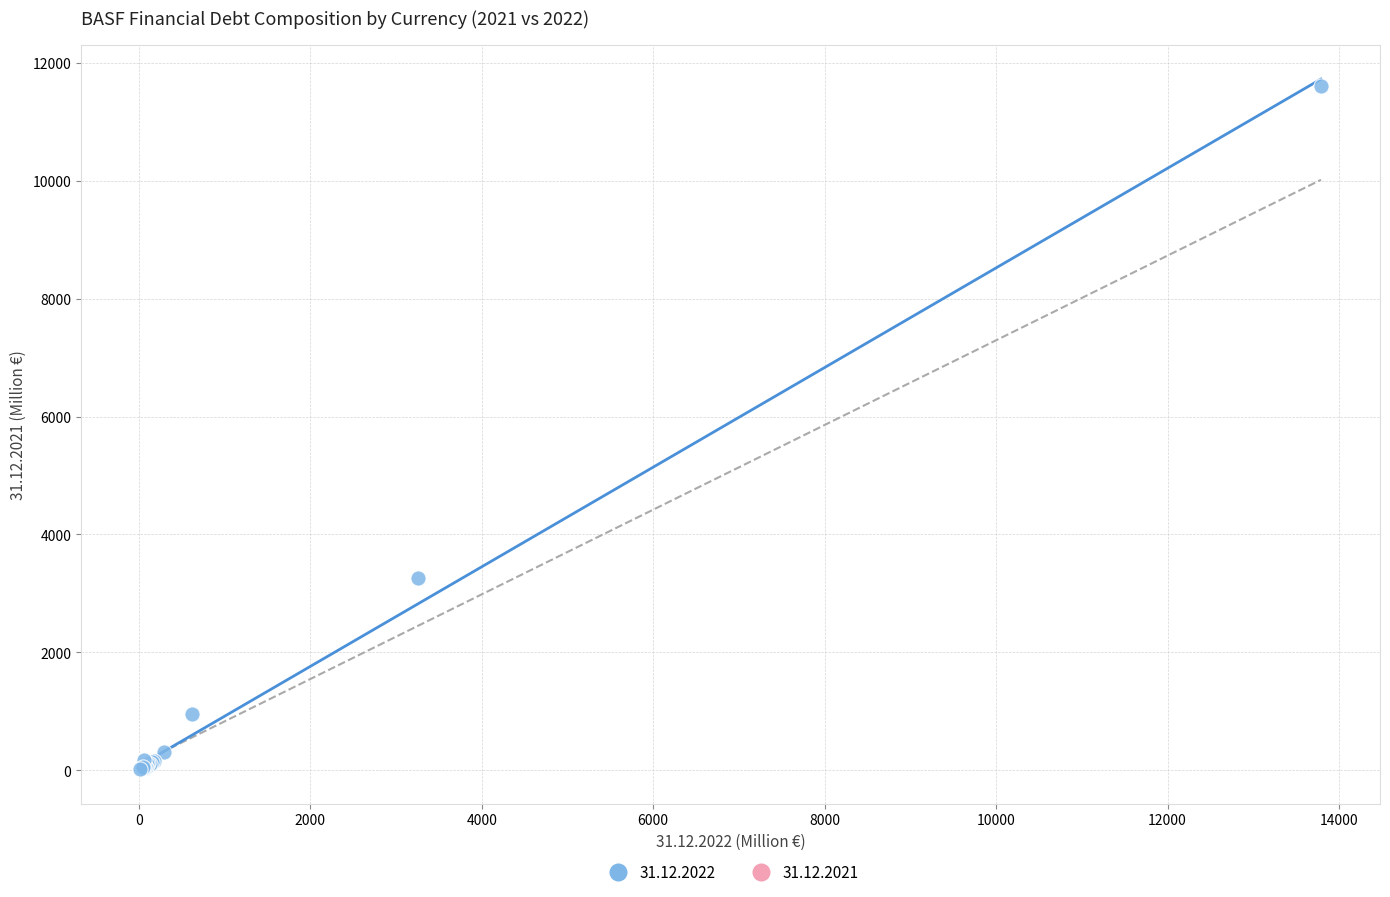

What Y value in the scatter plot is closest to 5815?

3255